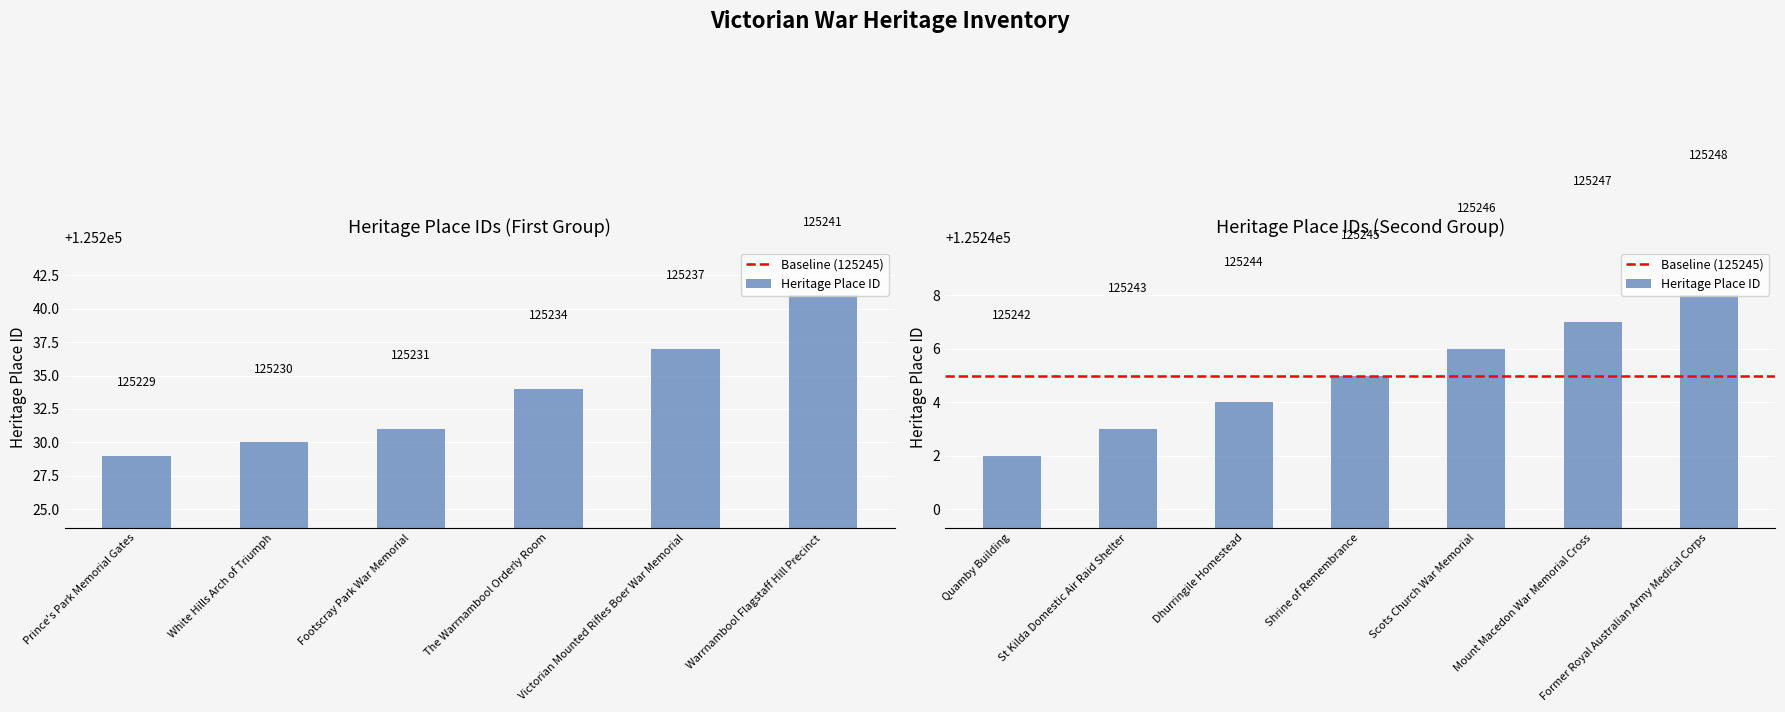

How many bars are there in total?

13